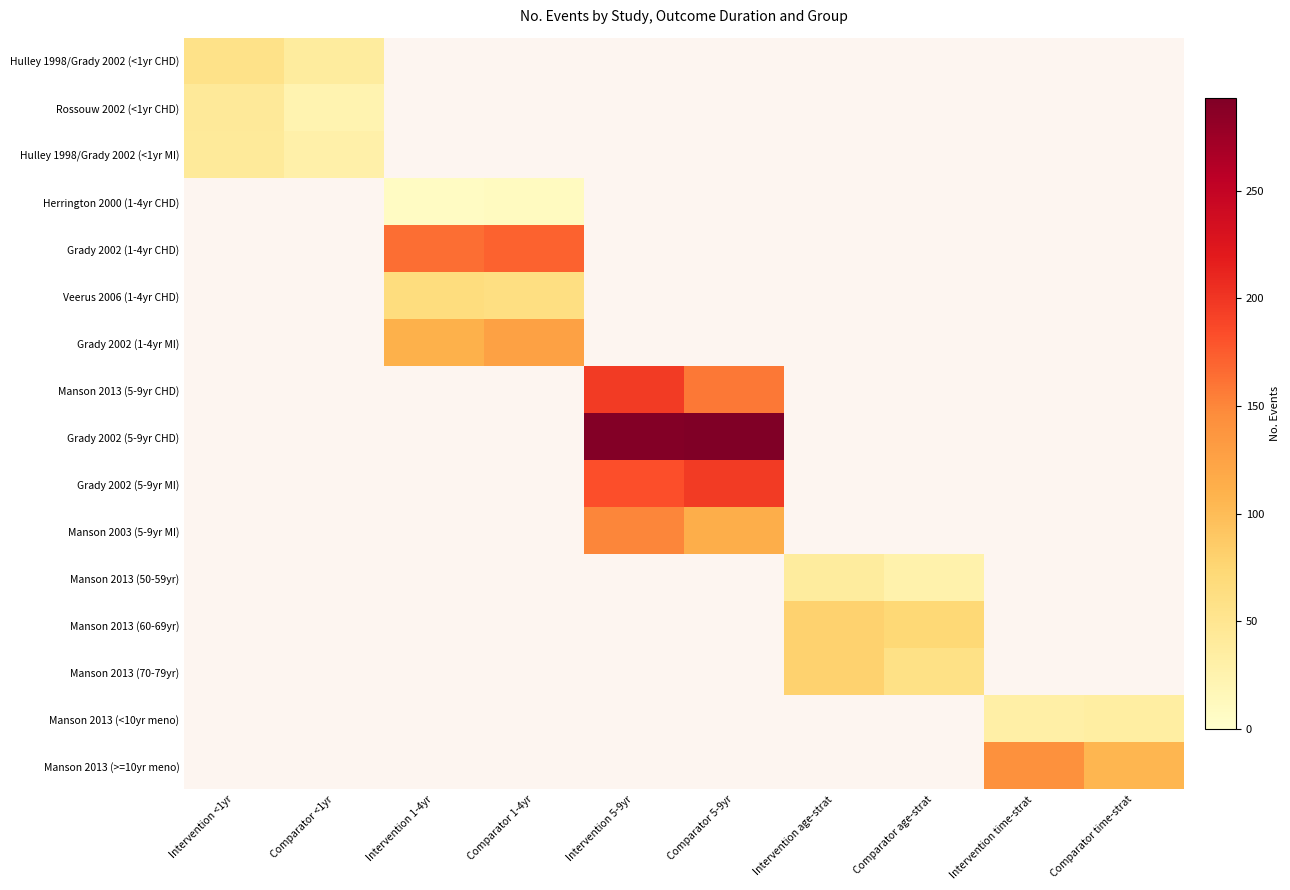

What is the difference between the highest and lowest values at Intervention <1yr?

15.0